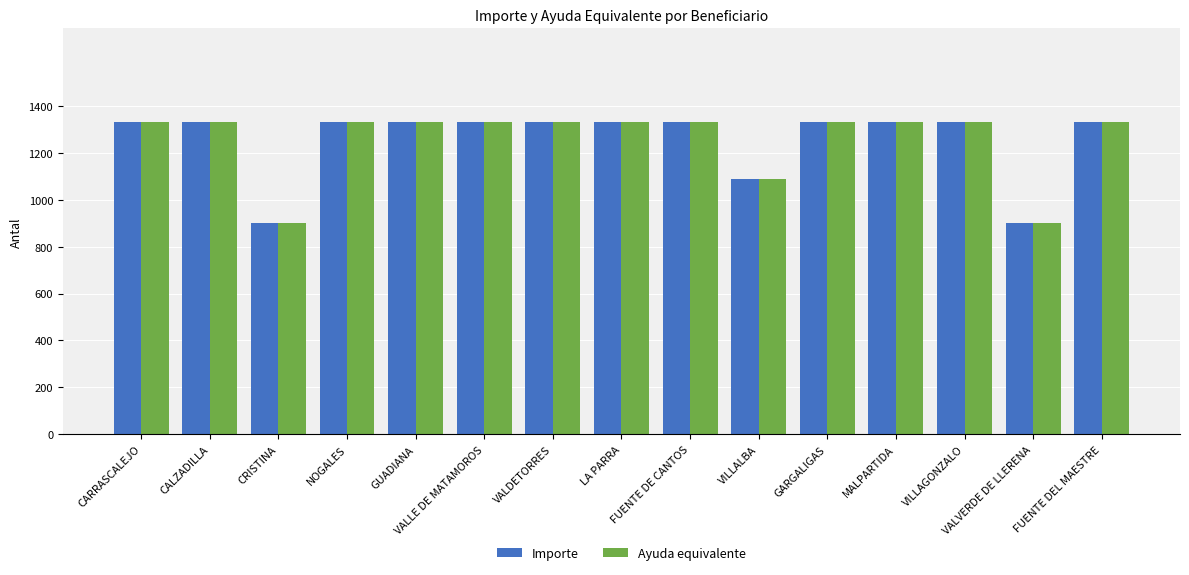

Where is Importe nearest to the value 1115?

VILLALBA